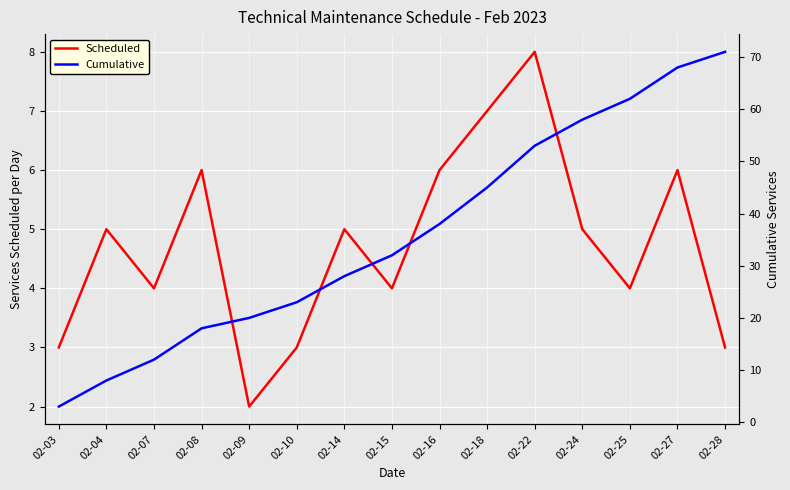

At which label does Cumulative reach its peak?

02-28